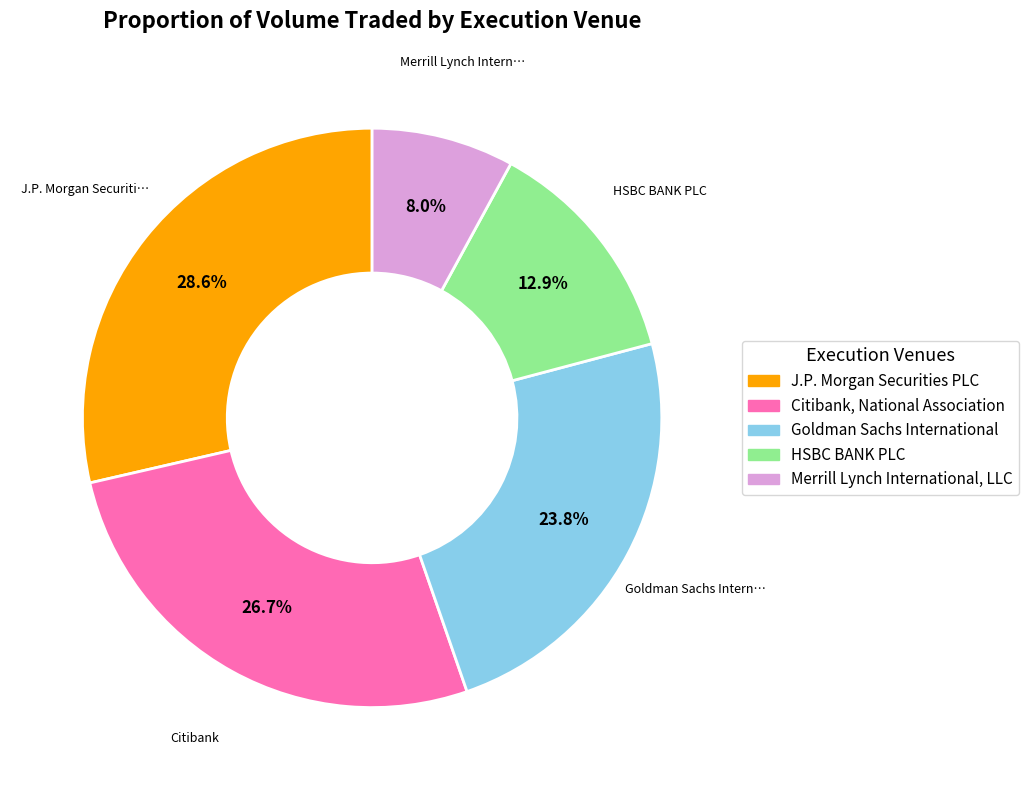

Is J.P. Morgan Securities PLC the majority of the pie?

No